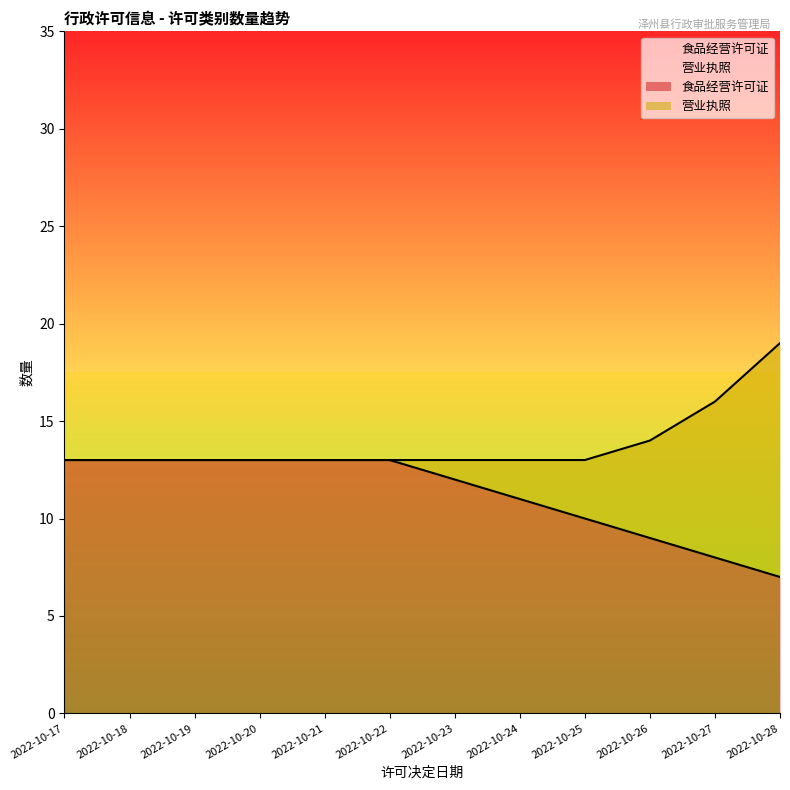

The value at 2022-10-17 is 13. True or false?

True